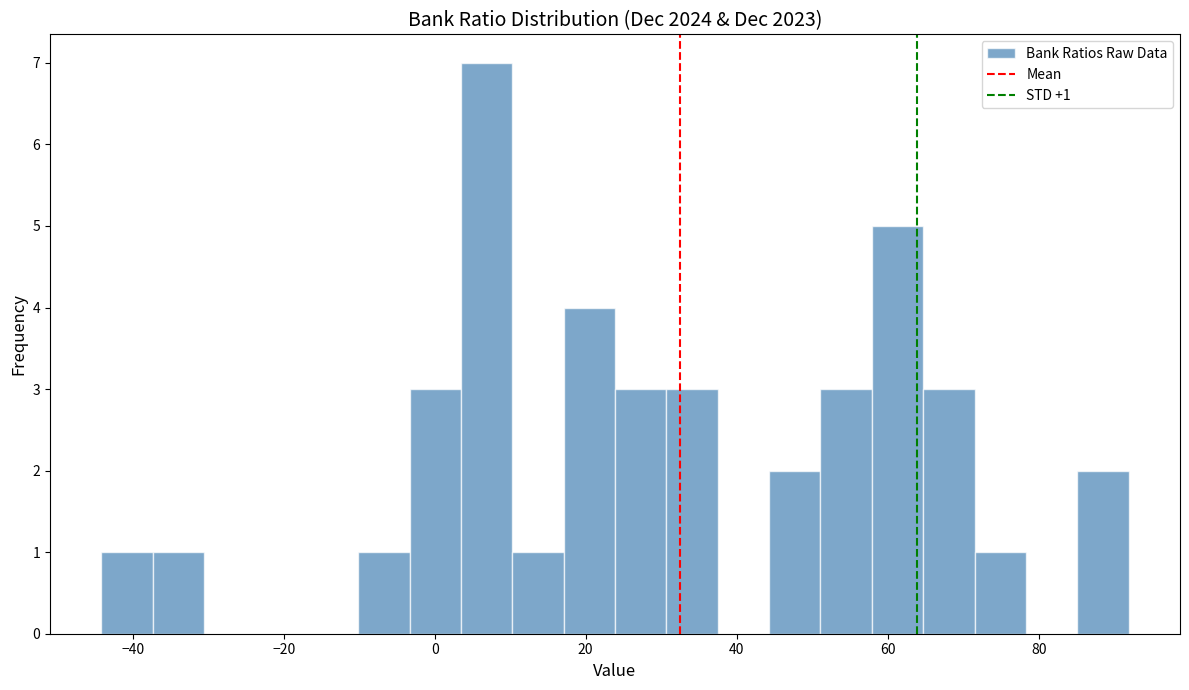

Around what value on the x-axis is the tallest bar? Give the approximate position of its centre, as read against the axis.

6